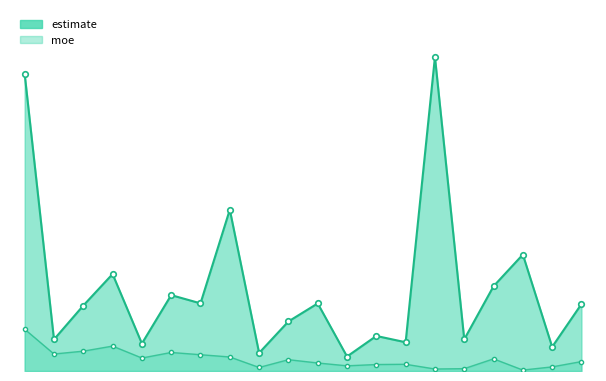

What is the difference between the second highest and second lowest values in the moe series?

582